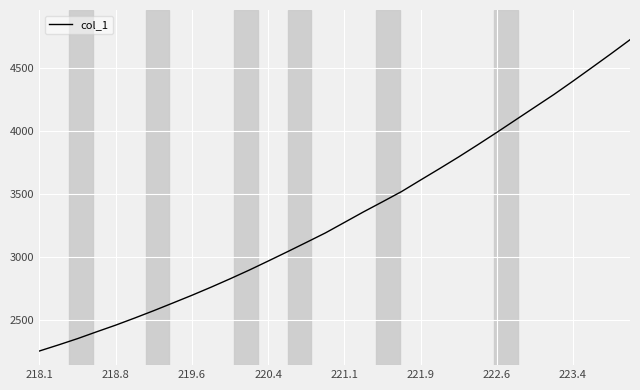

Count the number of values greater than 3273.

16